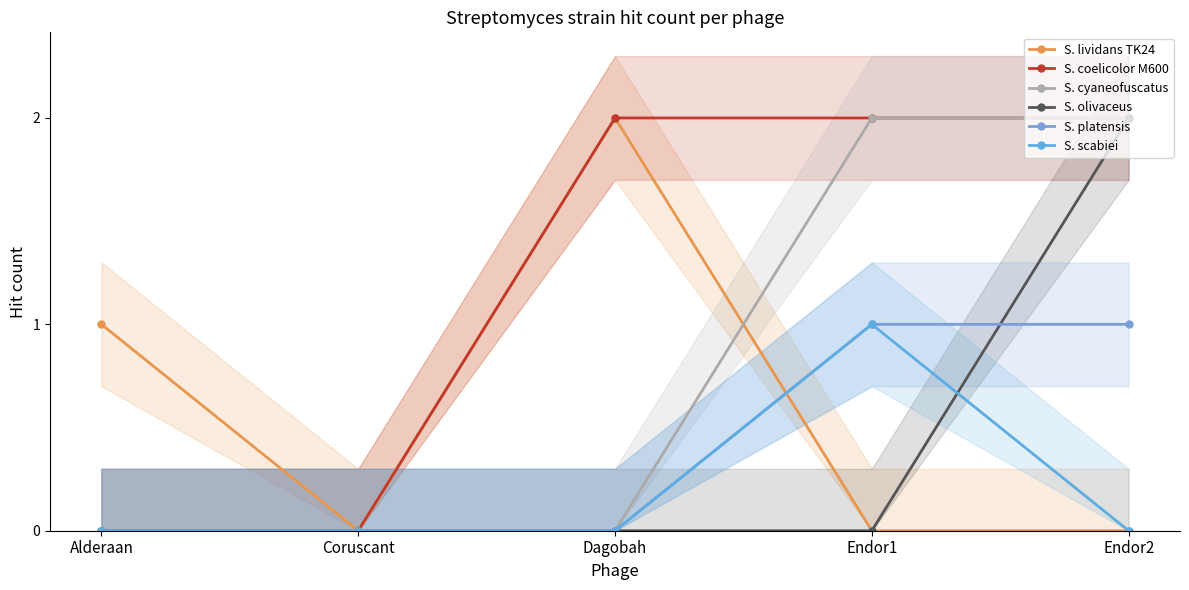

Which series changed the most between Alderaan and Dagobah?

S. coelicolor M600